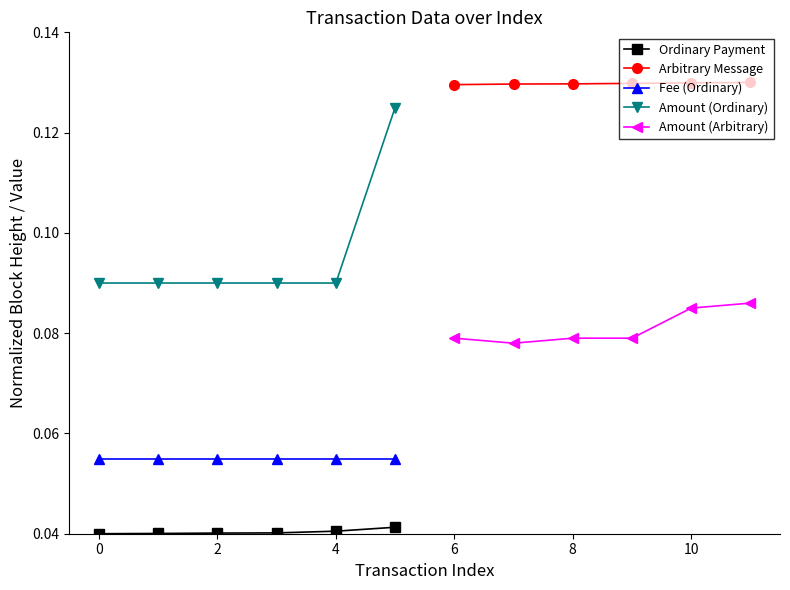

Count the Amount (Ordinary) values in the range 0 to 1.

6